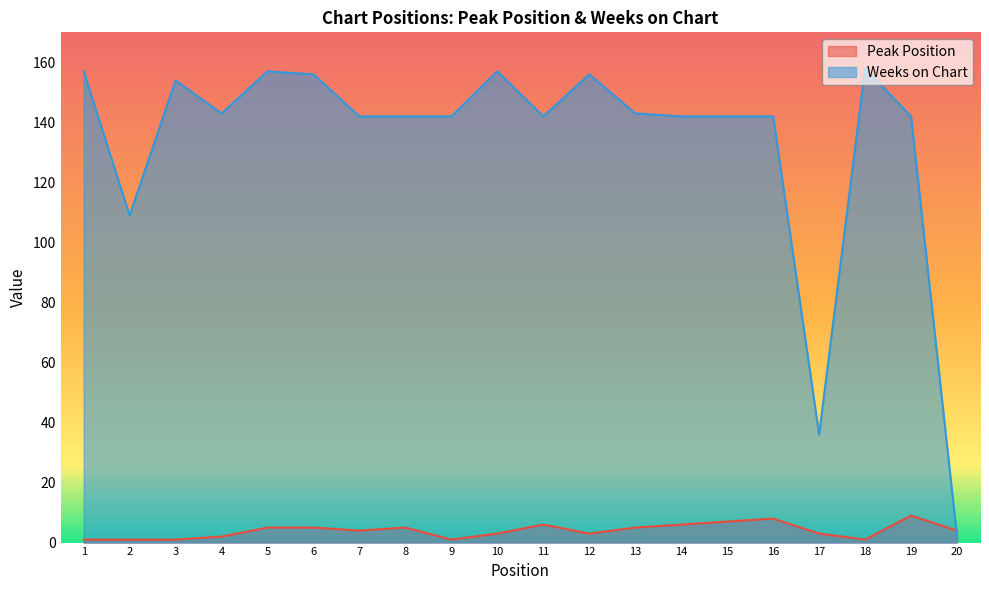

Between 4 and 16, which series saw the biggest shift?

Peak Position